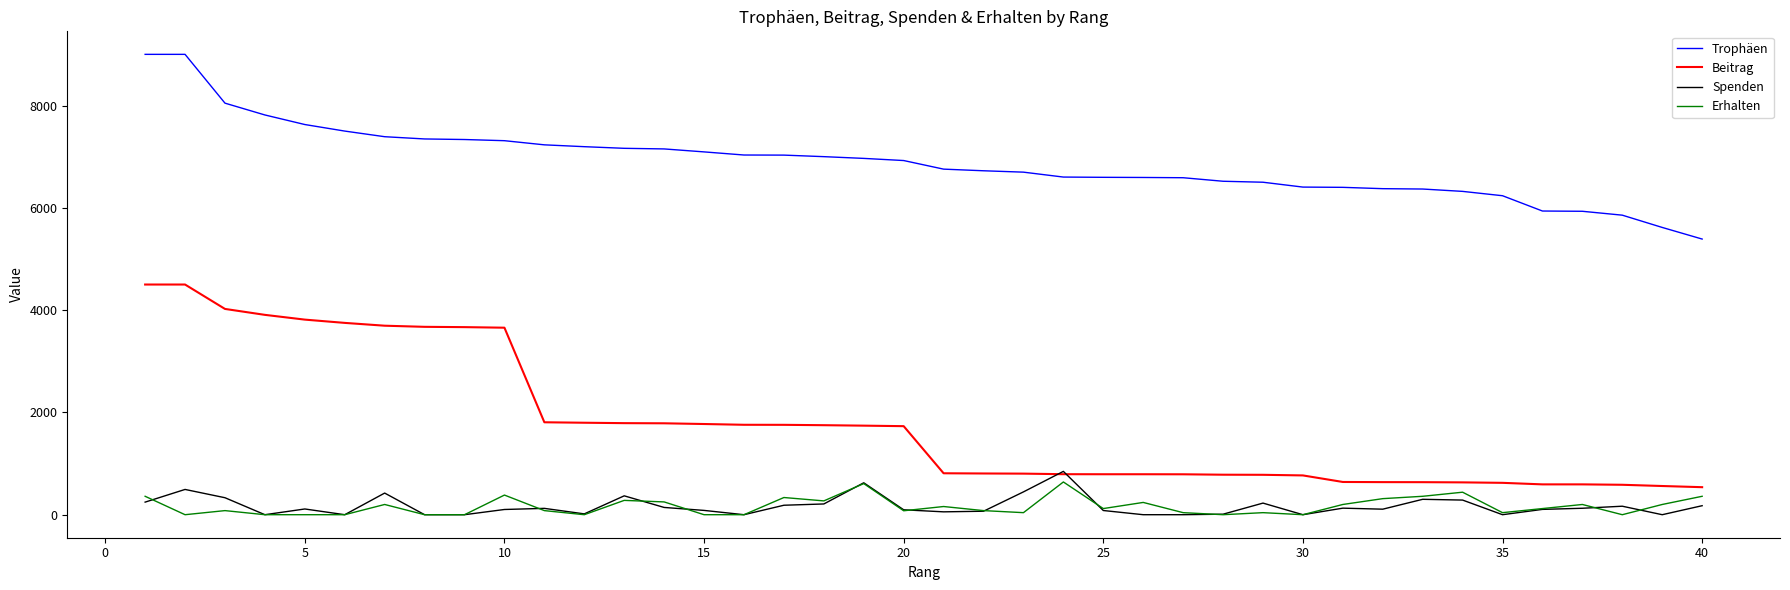

Which series has the largest total across all categories?

Trophäen